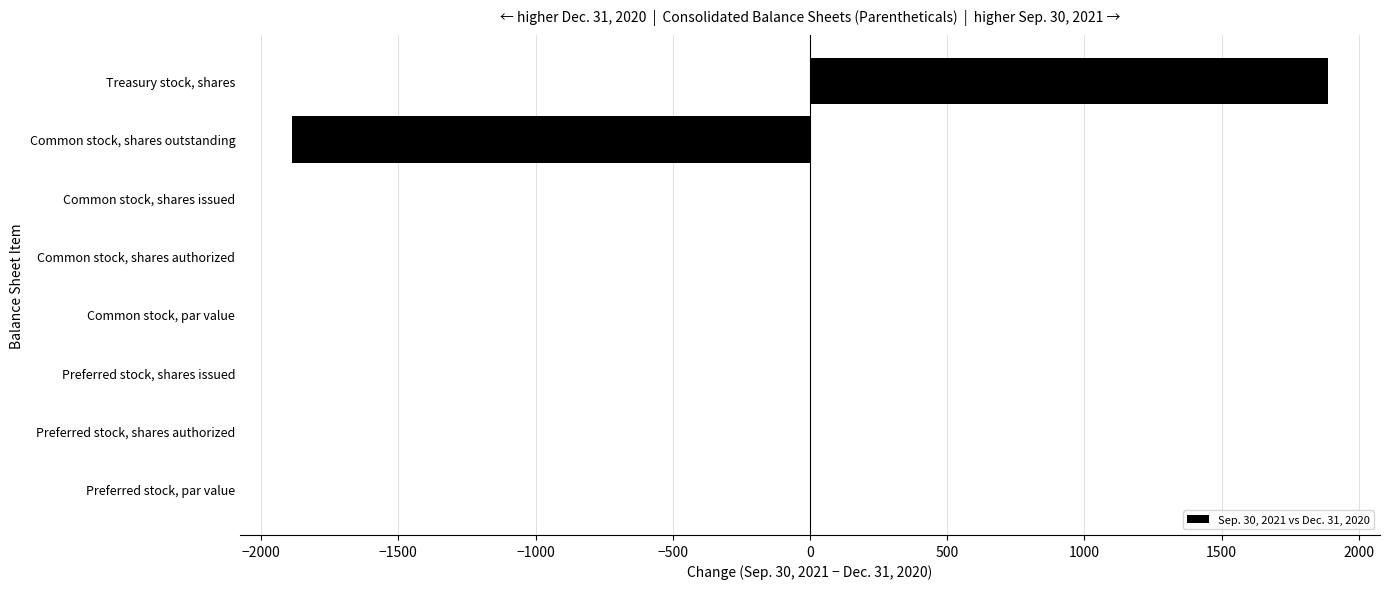

Count the number of categories in the chart.

8